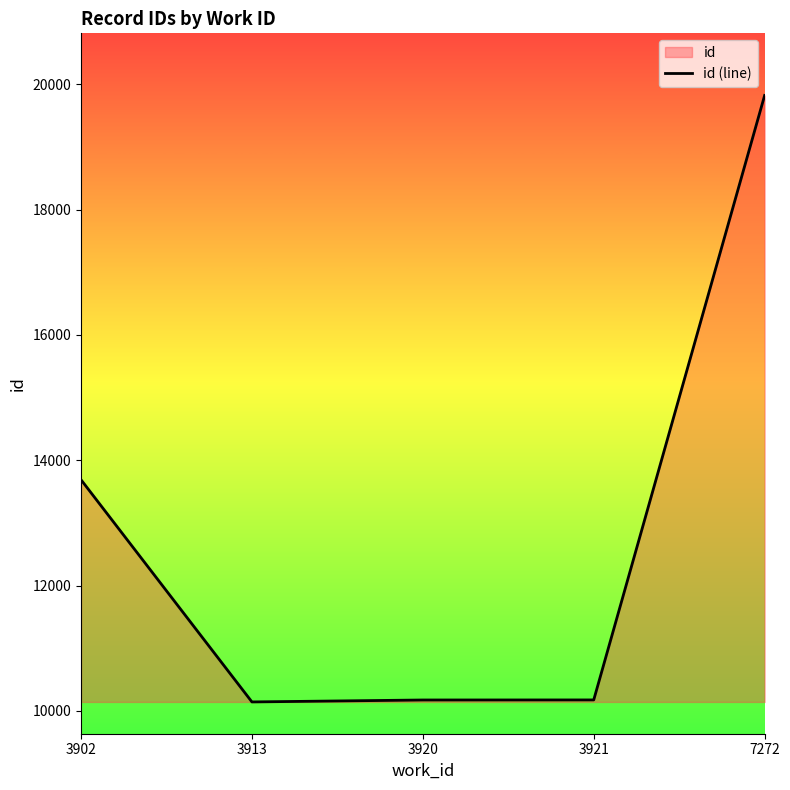

Which category has the lowest value across all series?

3913